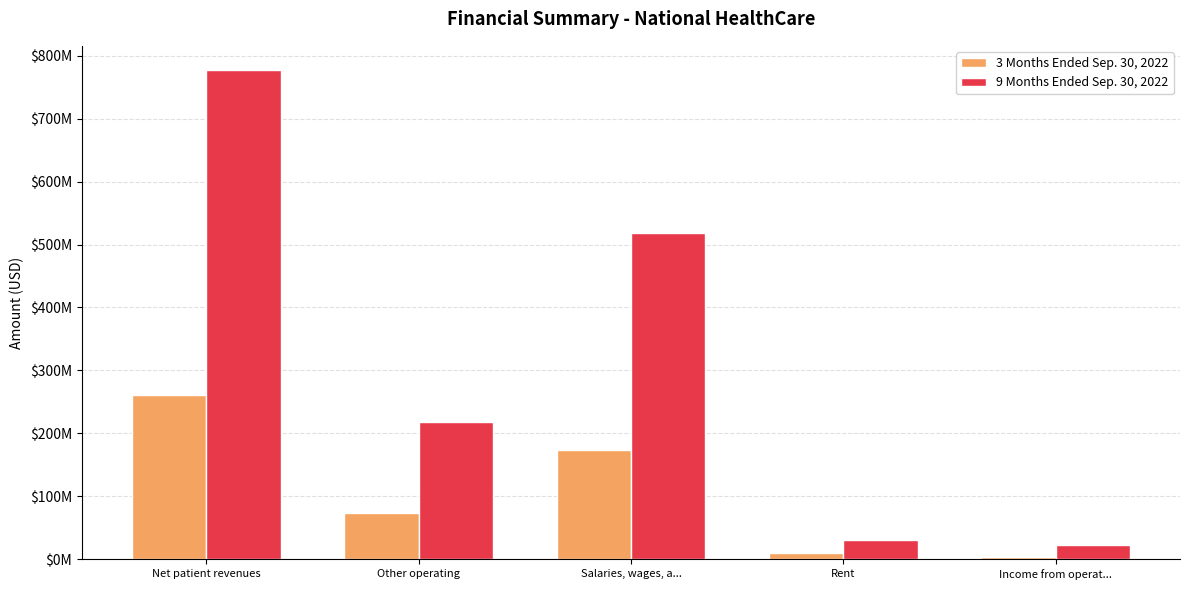

What are all the series names shown in the legend?

3 Months Ended Sep. 30, 2022, 9 Months Ended Sep. 30, 2022